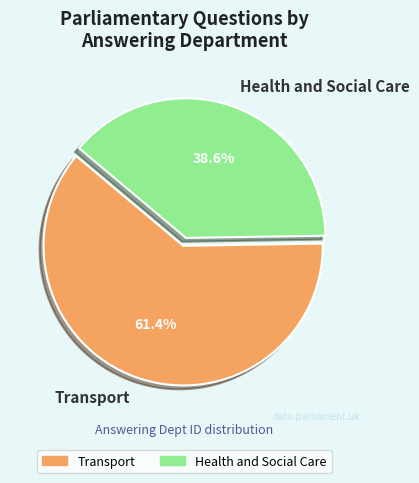

What is the ratio of the value at Health and Social Care to the value at Transport?

0.6